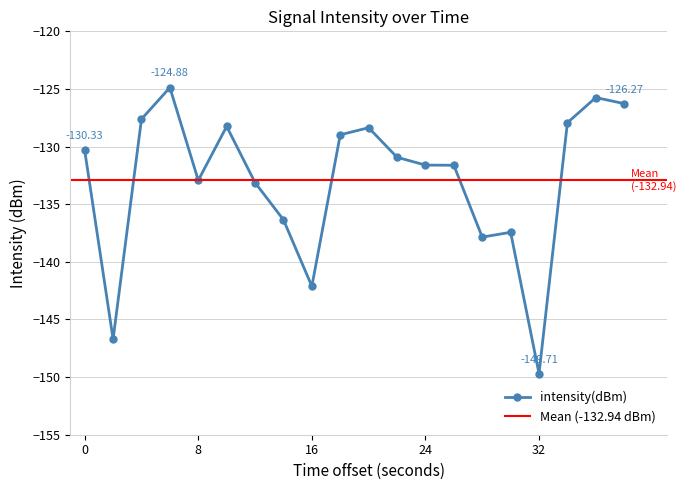

What is the change in value from 24 to 38?

+5.3